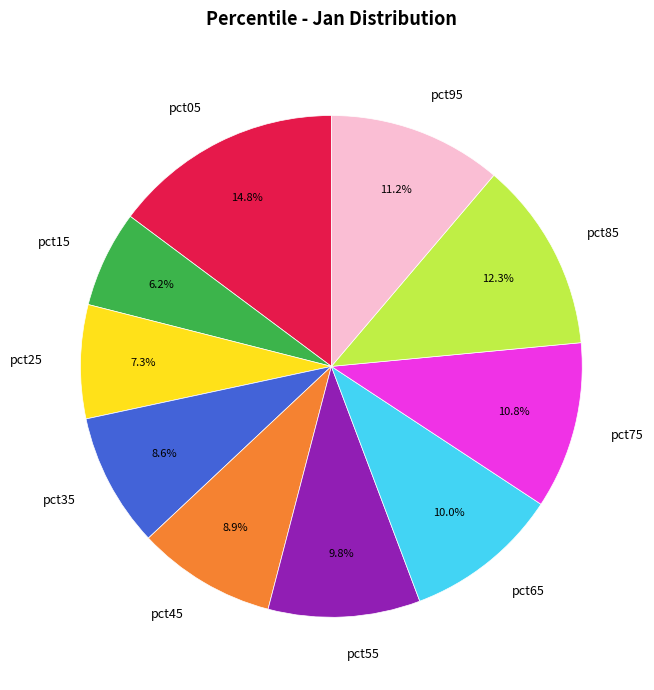

Is there any slice that represents more than half of the pie?

No